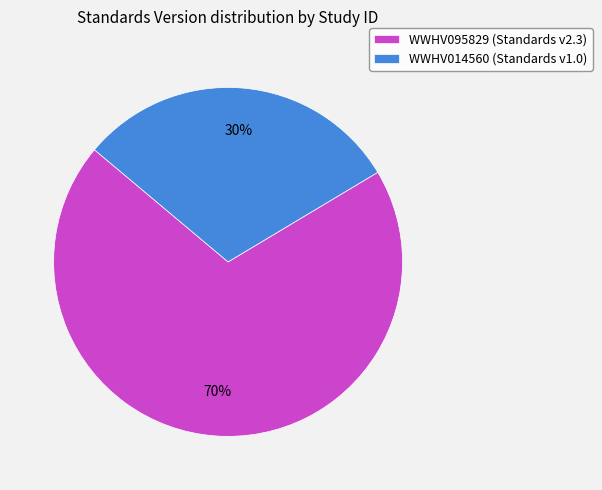

How many segments does this pie chart have?

2